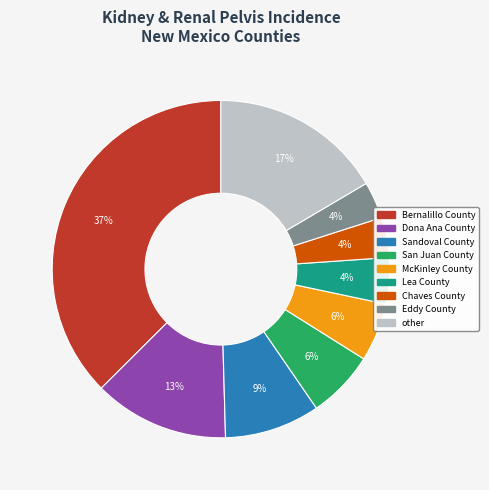

Is there any slice that represents more than half of the pie?

No